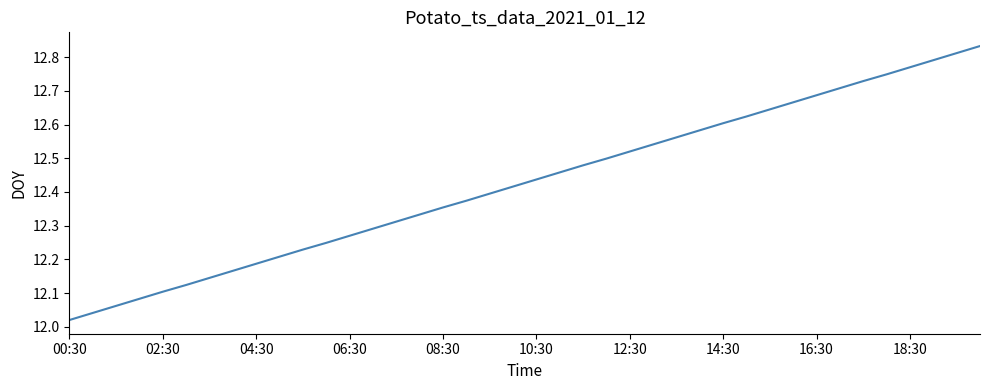

True or false: the data shows 7.4 at 18:30.

False